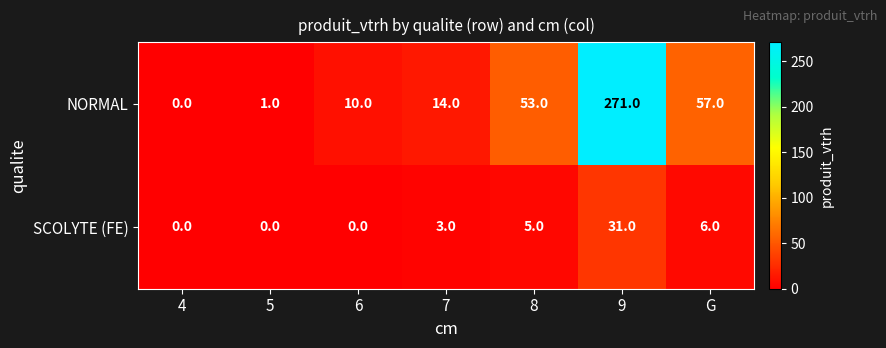

At which category does the chart reach its peak across all series?

9